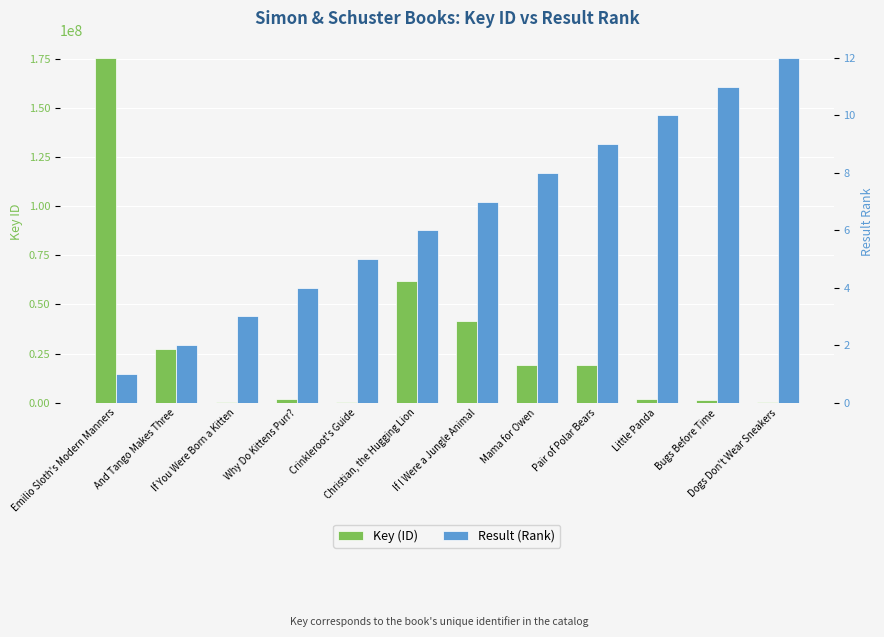

What is the sum of all Result (Rank) values?

78